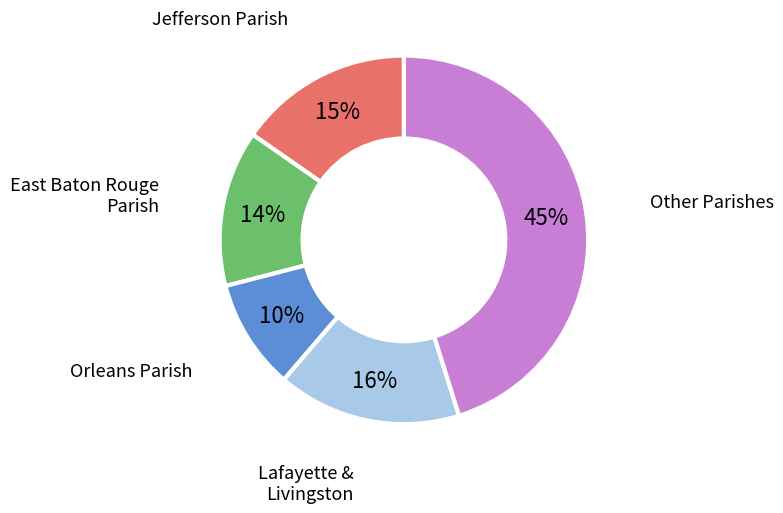

To the nearest percent, what is the difference between the largest and smallest slice percentages?

35%